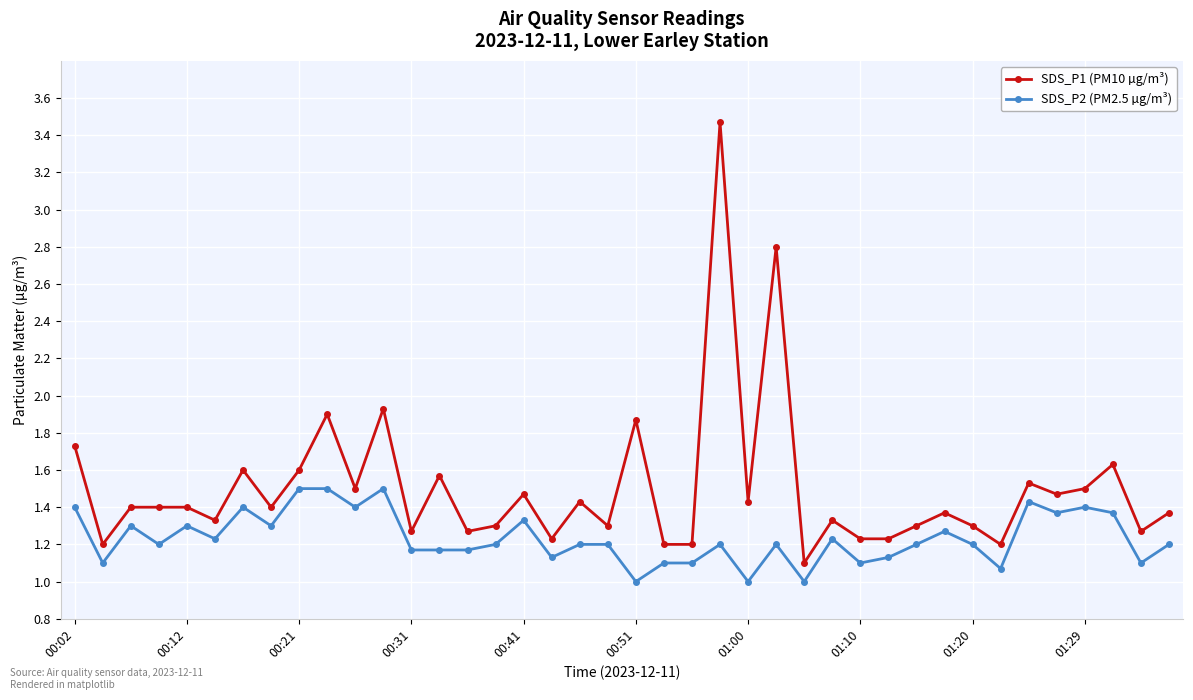

Which series has the widest spread of values?

SDS_P1 (PM10 µg/m³)